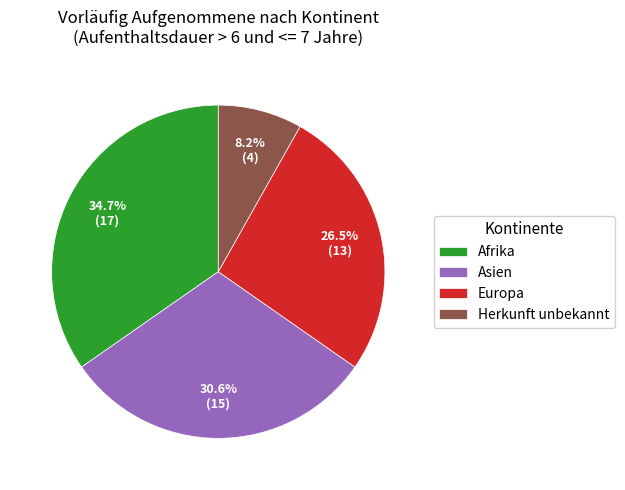

What is the largest slice in the pie chart?

Afrika